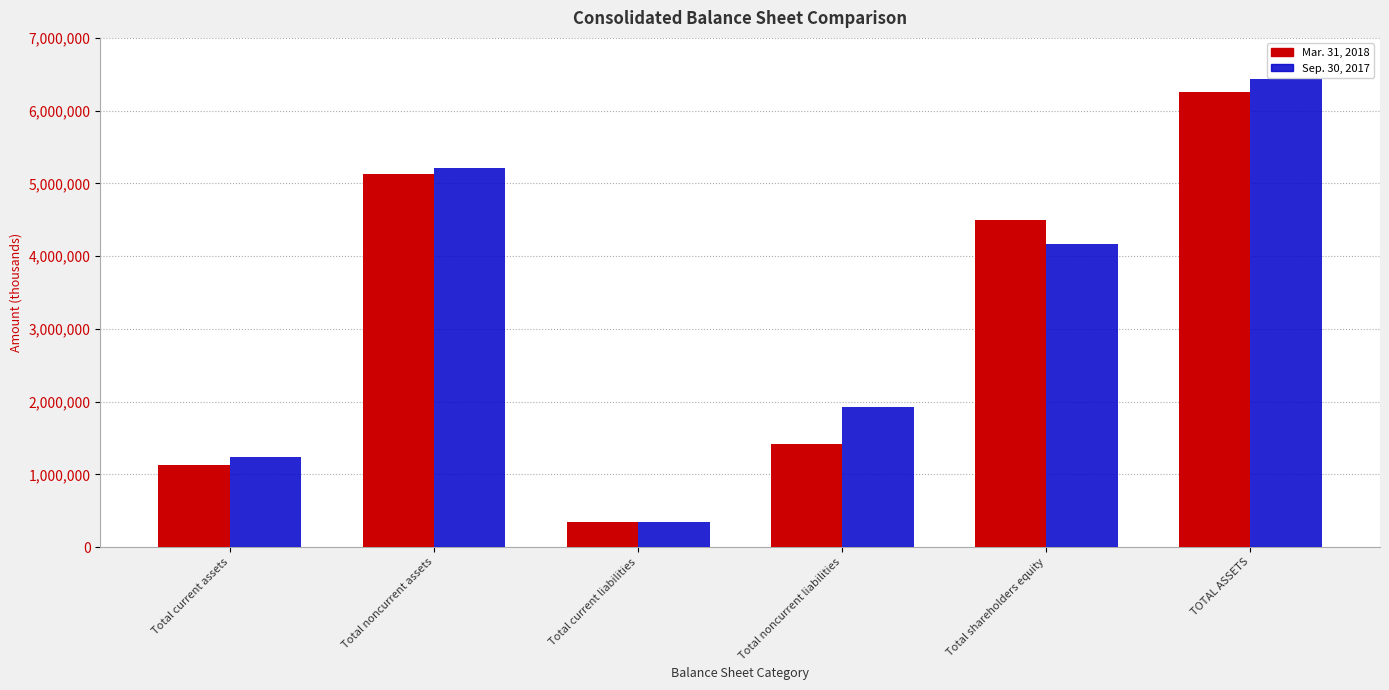

How many values in the Sep. 30, 2017 series are below 4164591?

3